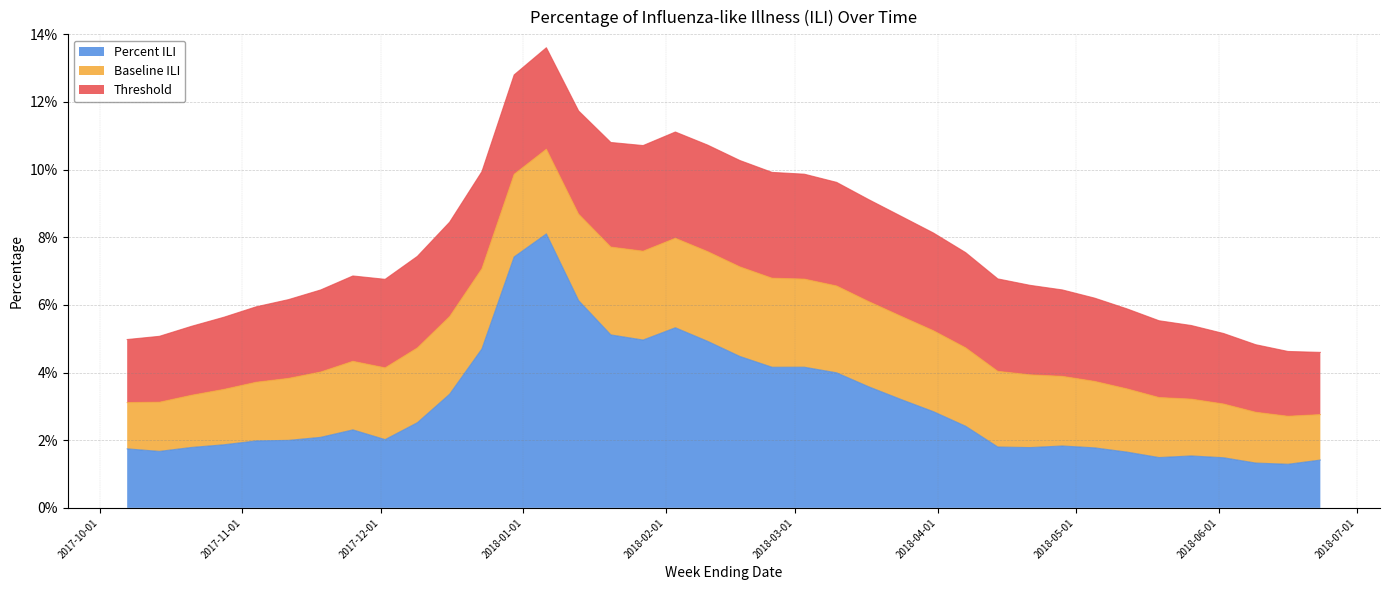

At which label does Baseline ILI reach its peak?

2018-02-10